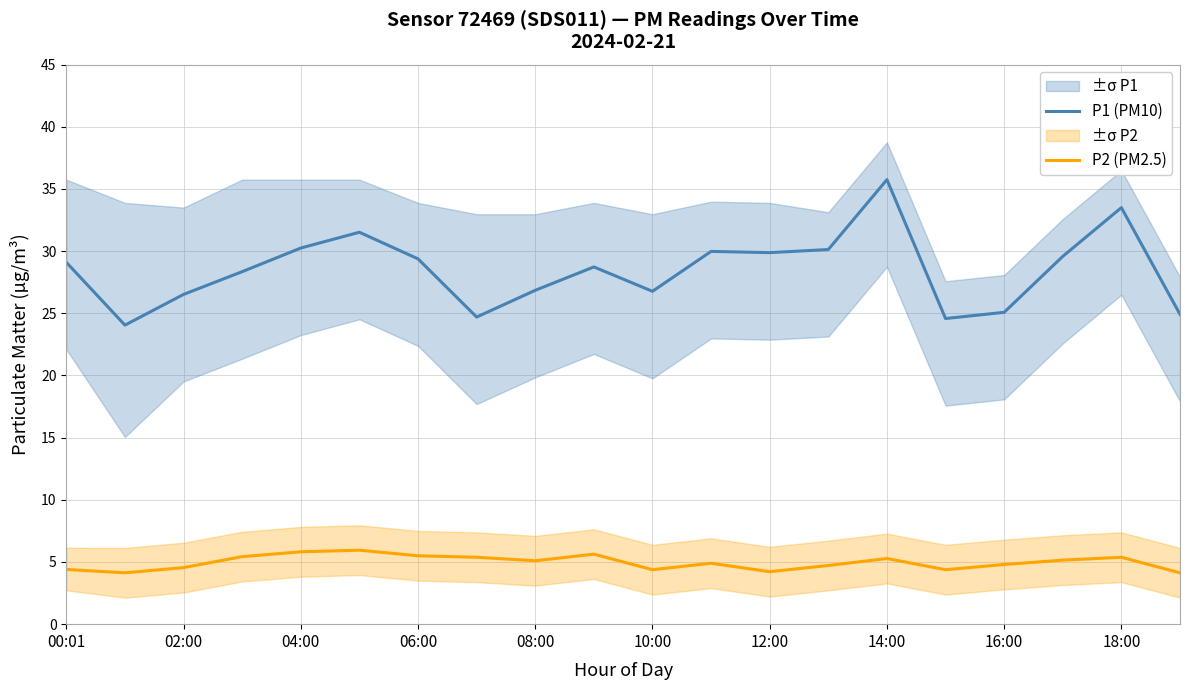

Read the P2 (PM2.5) value at 17.

5.2